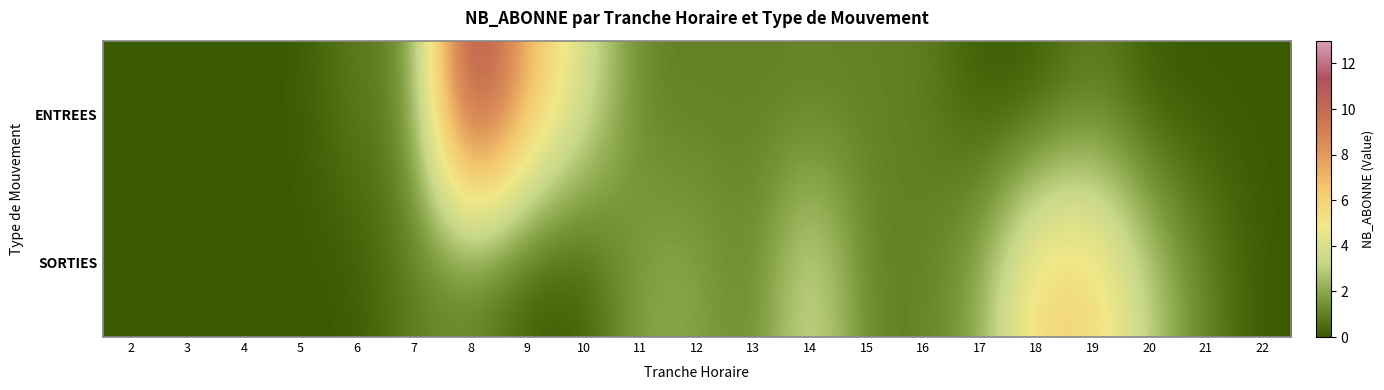

Which series changed the most between 7 and 20?

SORTIES